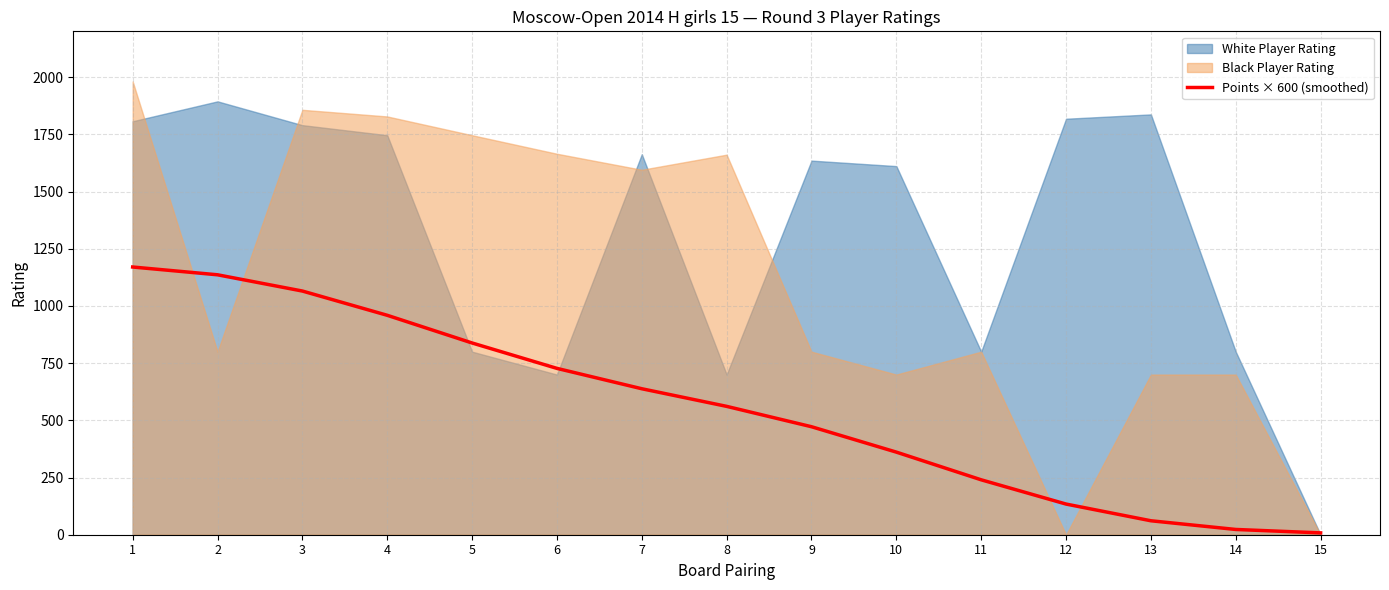

What is the difference between the values at 1 and 11?

930